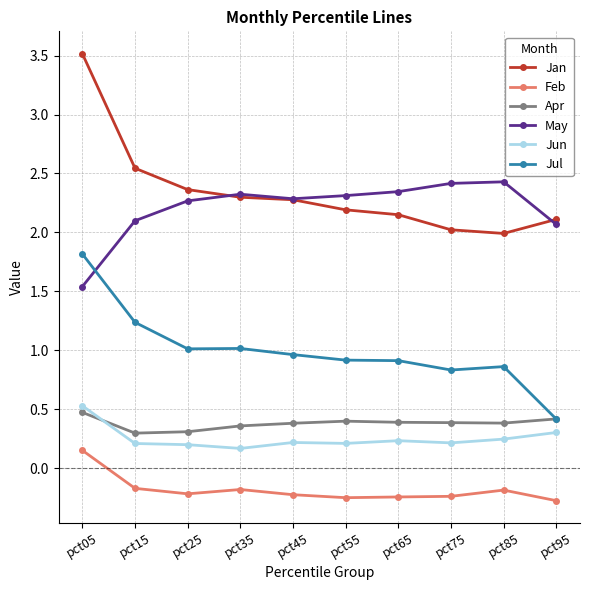

What is the lowest value of the May series?

1.5